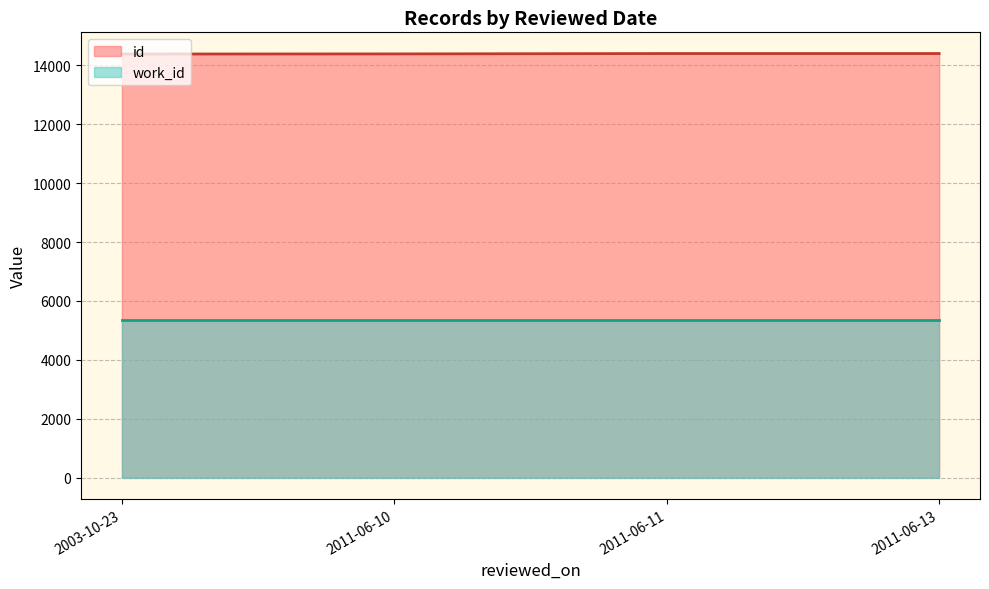

Is it true that id equals 14385 at 2003-10-23?

True